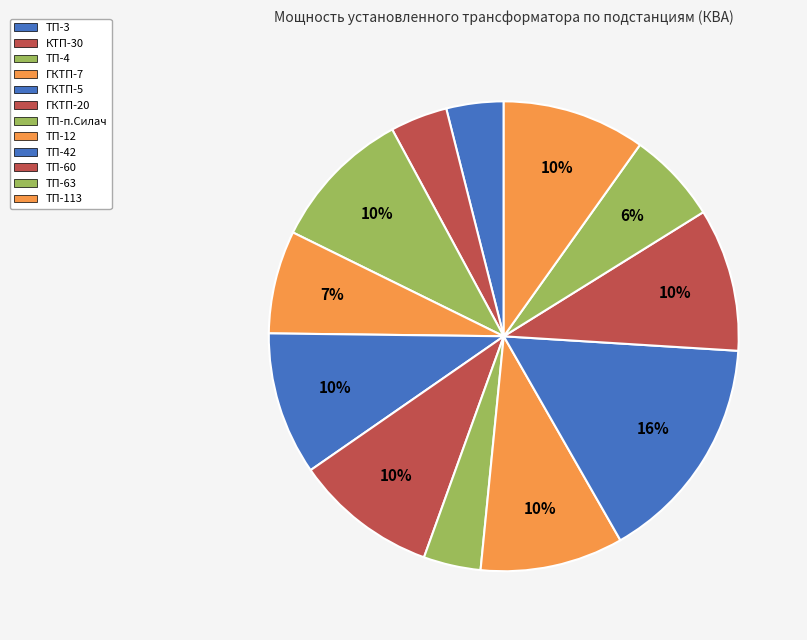

How many segments does this pie chart have?

12